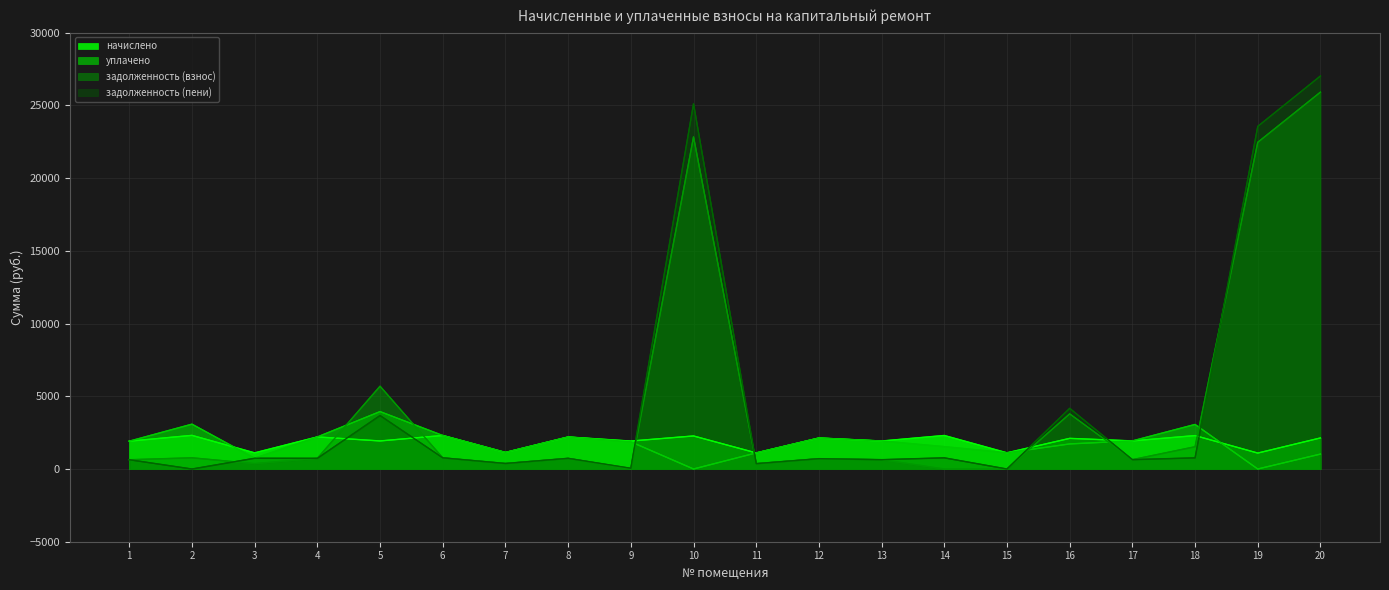

At how many categories does at least one series exceed 19814?

3